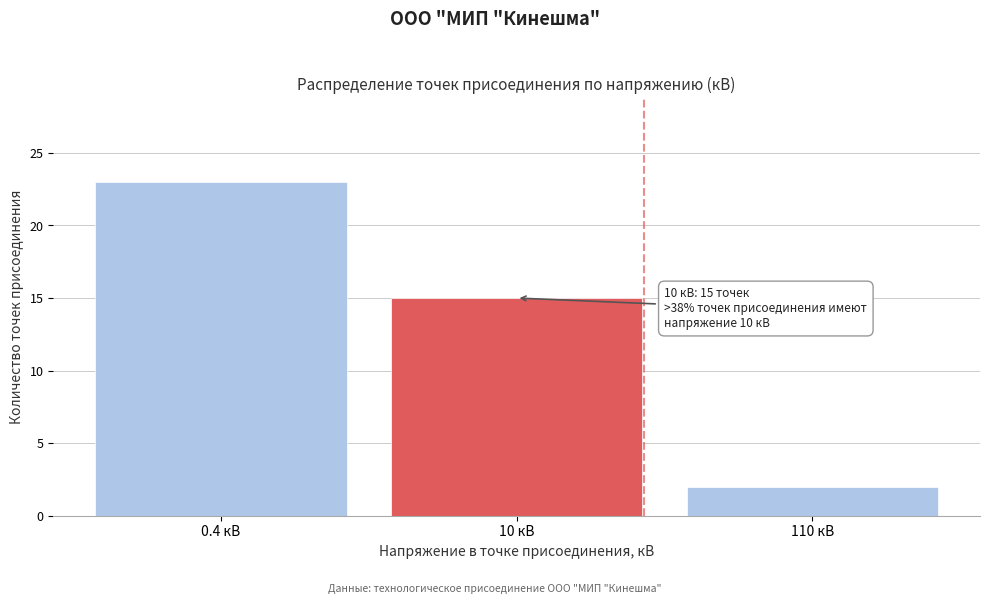

Reading right to left, what are all the values shown in this chart?

2	15	23